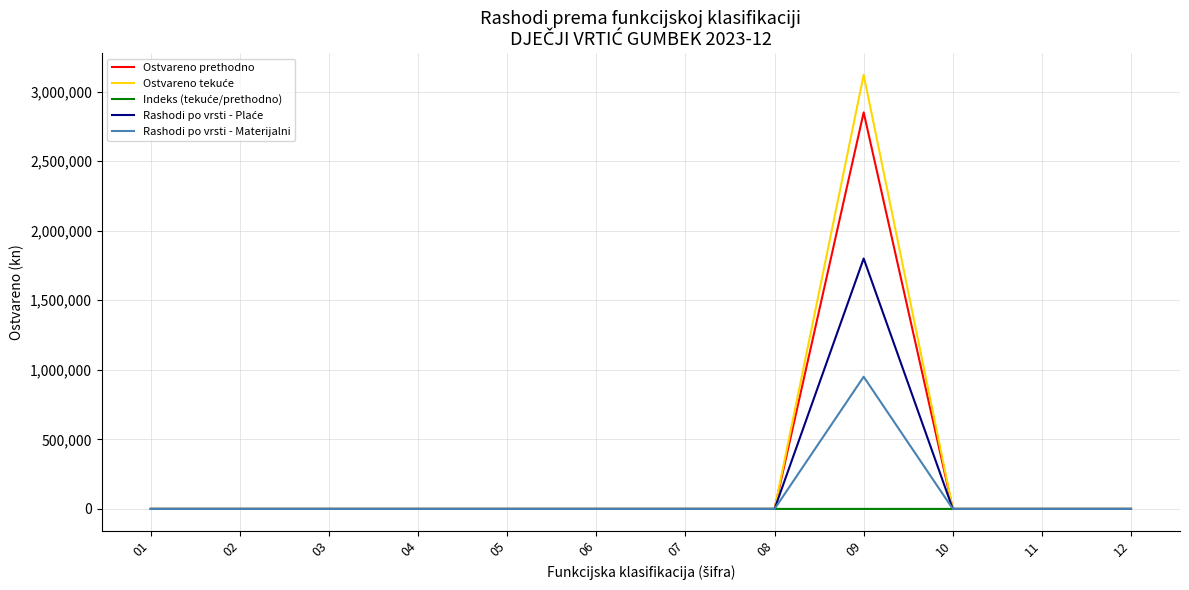

What is the highest value of the Rashodi po vrsti - Materijalni series?

950000